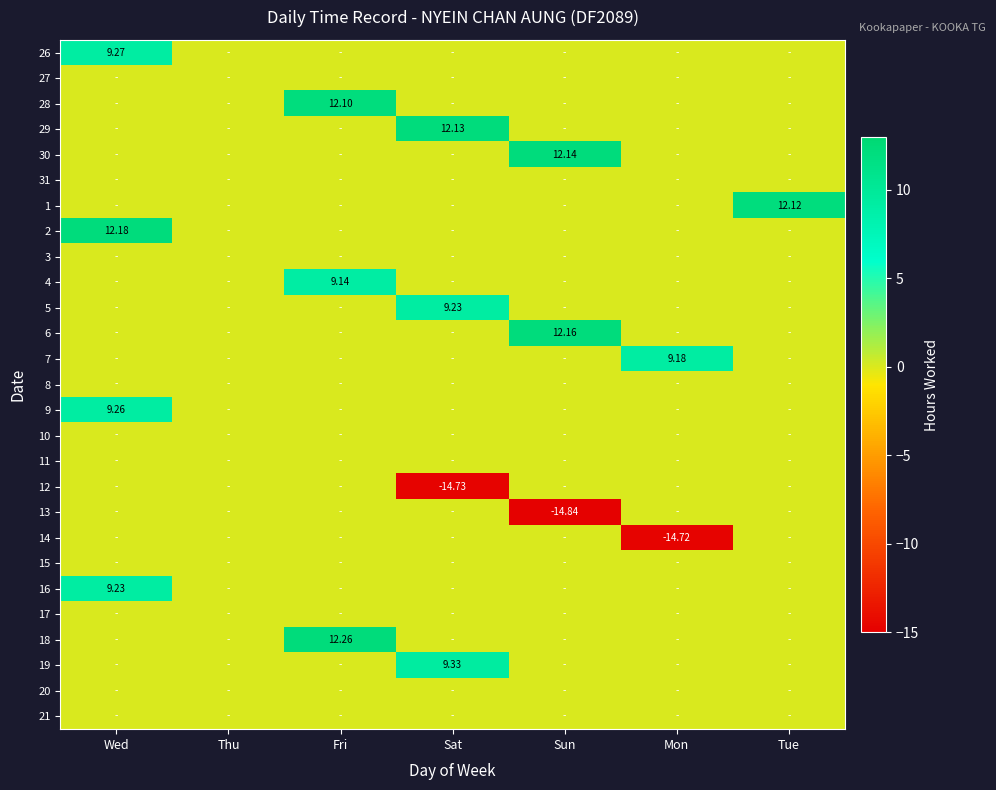

What is the maximum value shown in the chart?

12.3